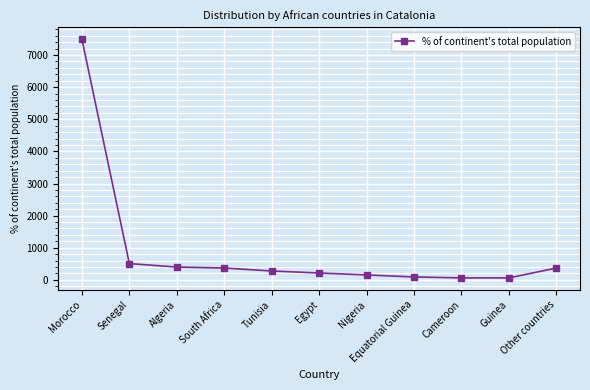

How many lines are shown in the chart?

1